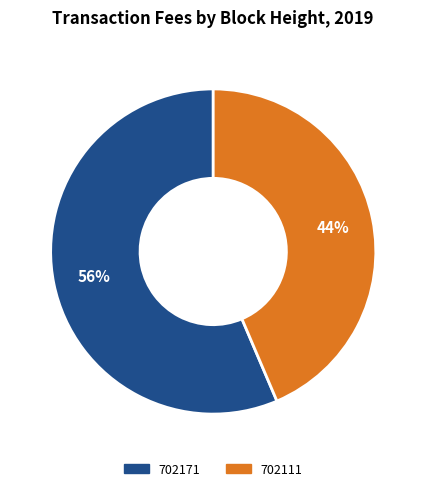

Do 702111 and 702171 together represent more than half of the pie?

Yes